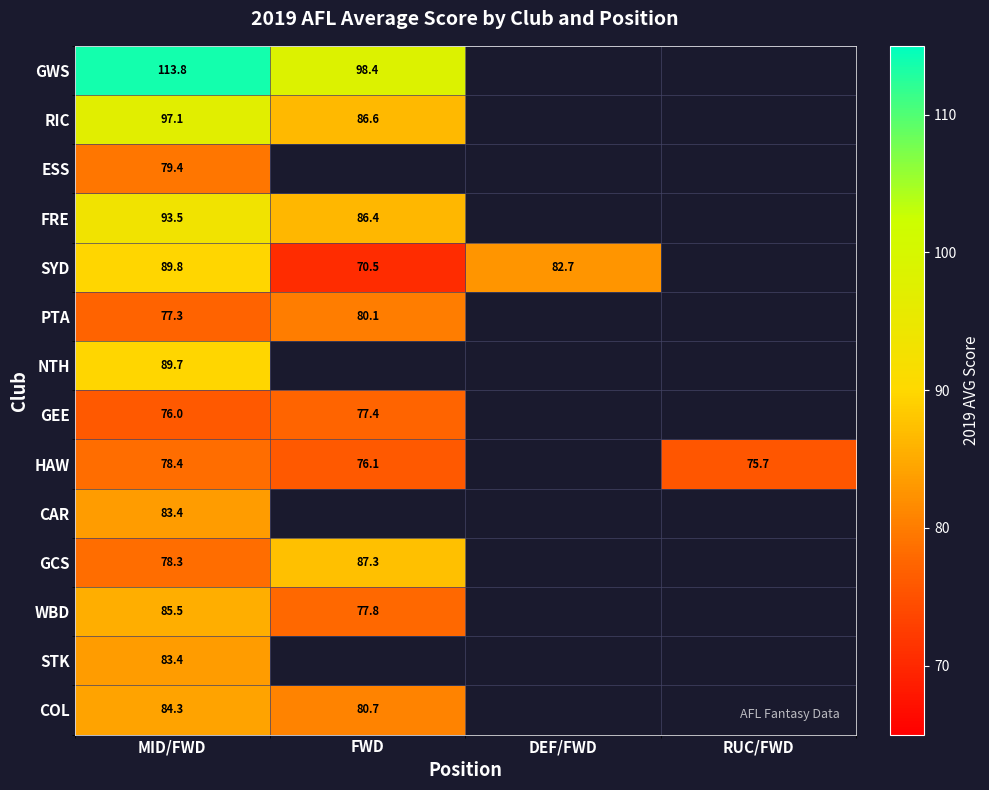

What is the difference between the highest and lowest values at MID/FWD?

37.8